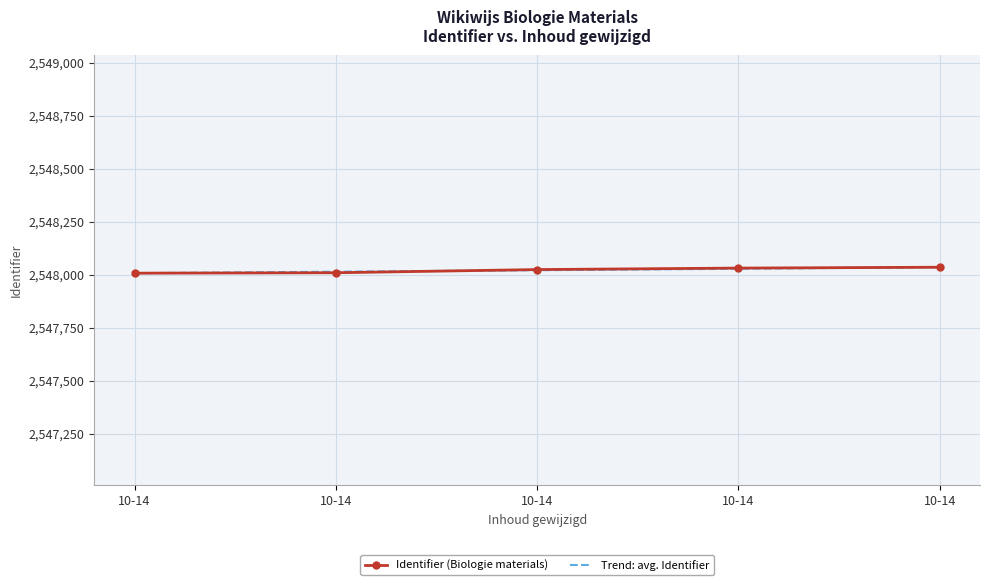

What is the value of the Identifier (Biologie materials) point at the 5th from the left?

2548008